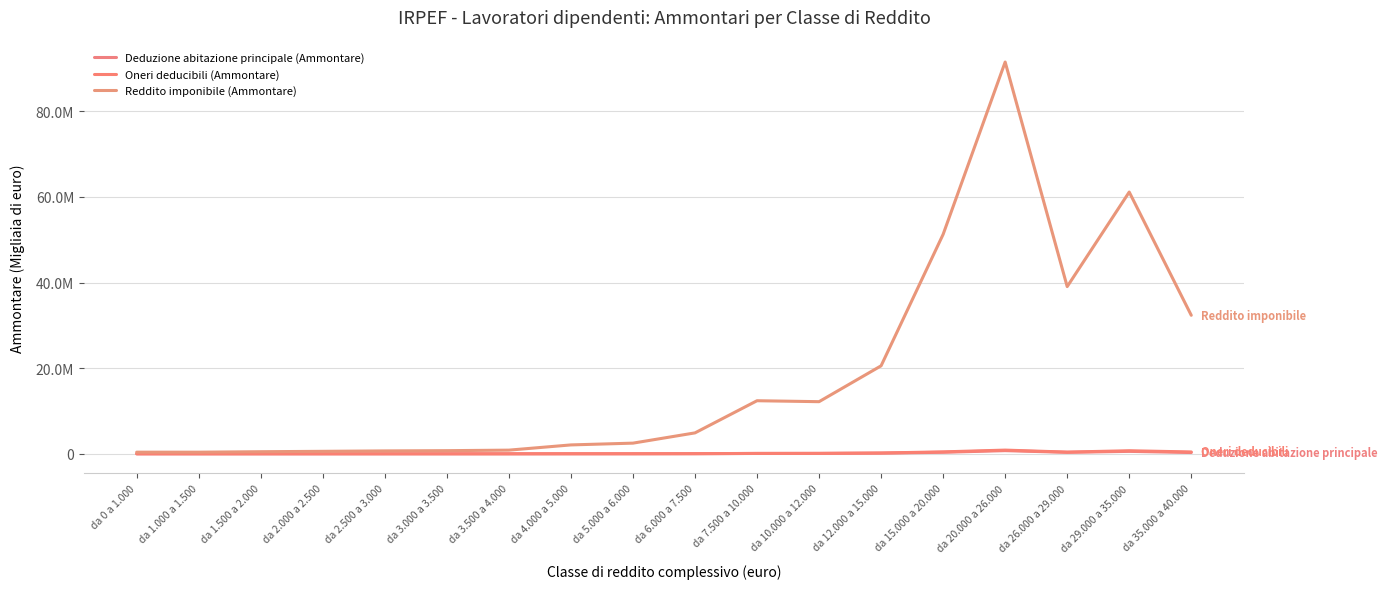

True or false: Oneri deducibili (Ammontare) and Reddito imponibile (Ammontare) intersect in this chart.

False